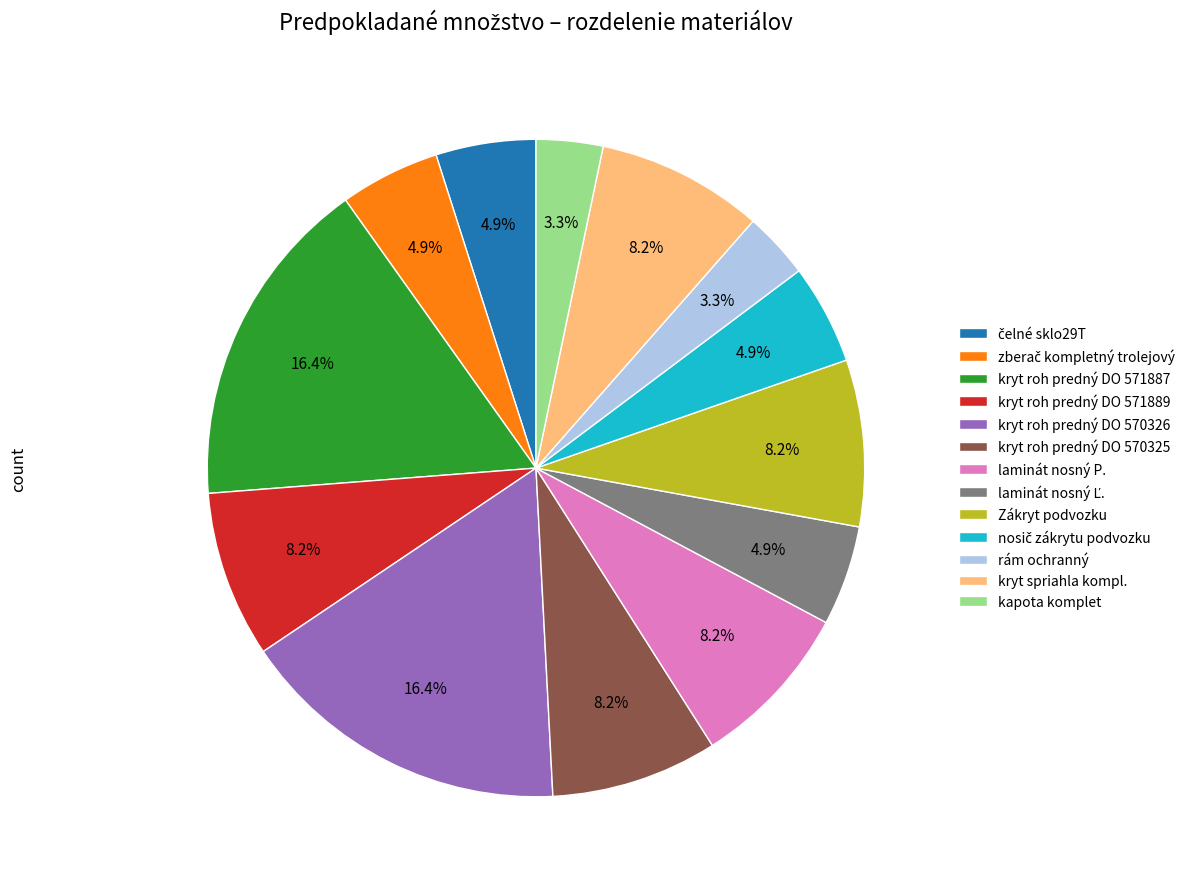

What percentage is NOT represented by rám ochranný?

96.7%